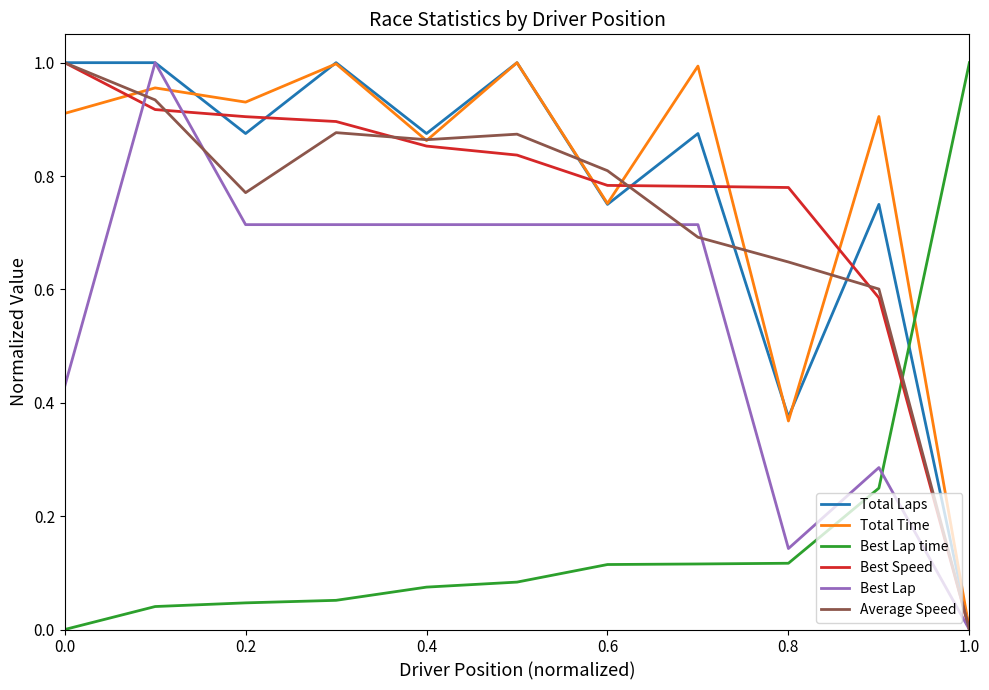

After their last crossing, which series has the higher values: Best Lap time or Total Laps?

Best Lap time